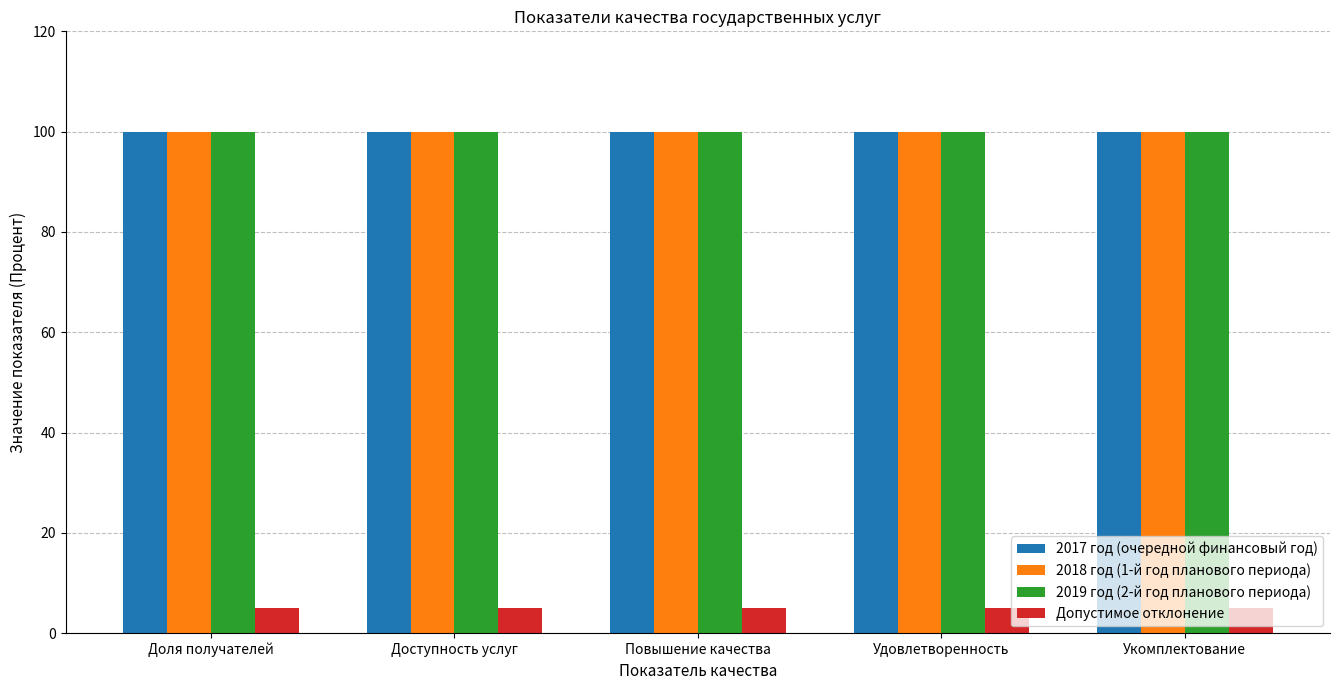

How many bars are there in each group?

4